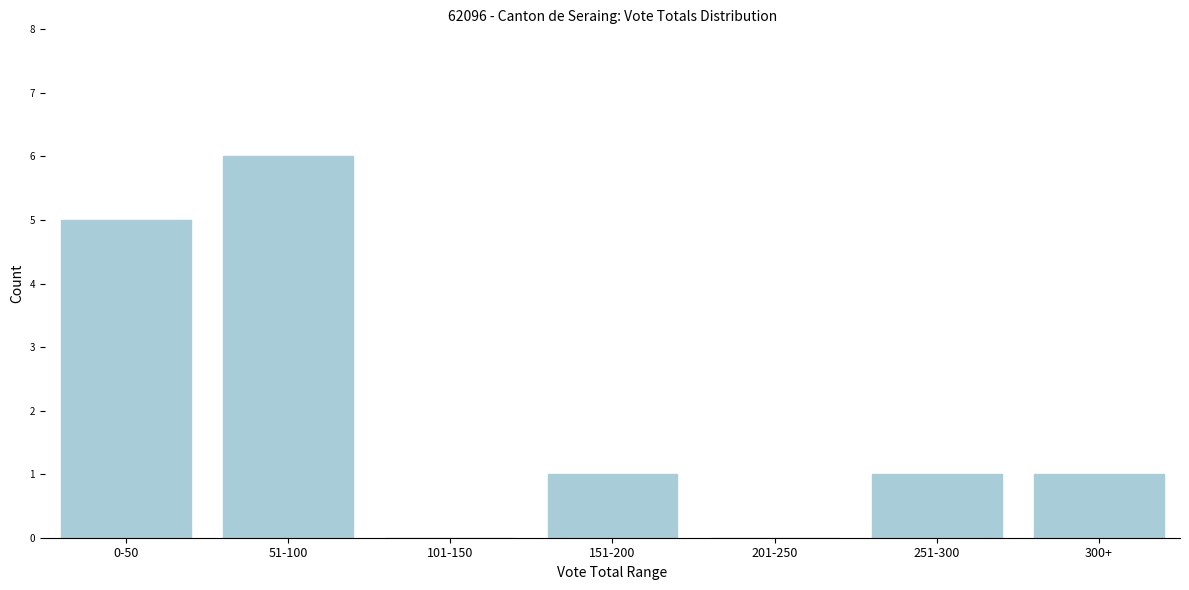

Reading left to right, what are all the values shown in this chart?

0-50=5	51-100=6	101-150=0	151-200=1	201-250=0	251-300=1	300+=1